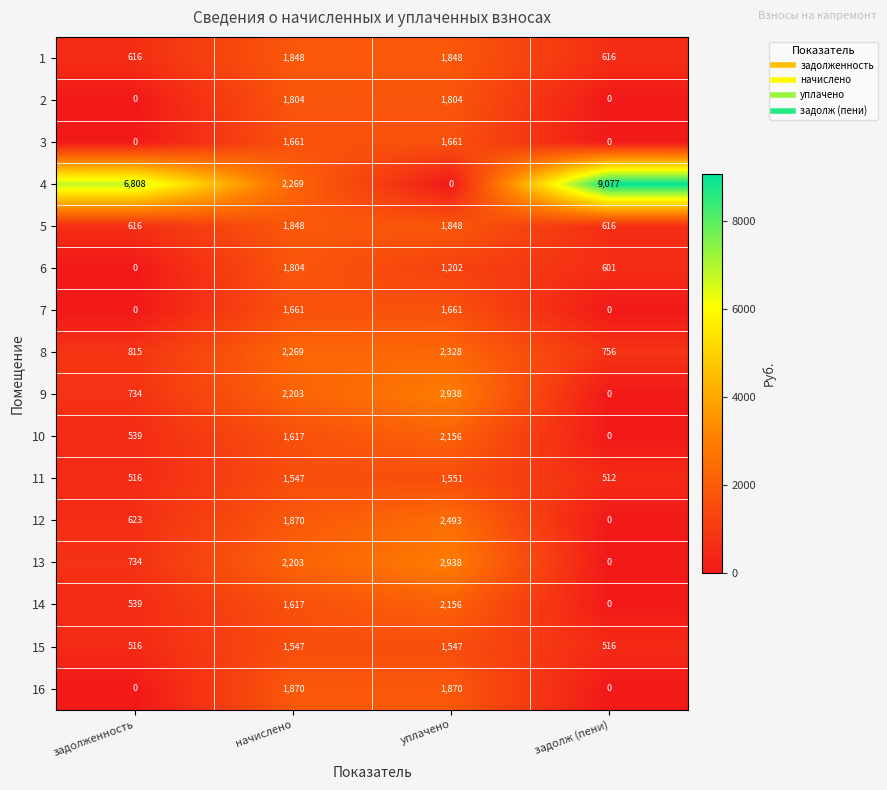

The 3 series shows 2899 at уплачено. True or false?

False